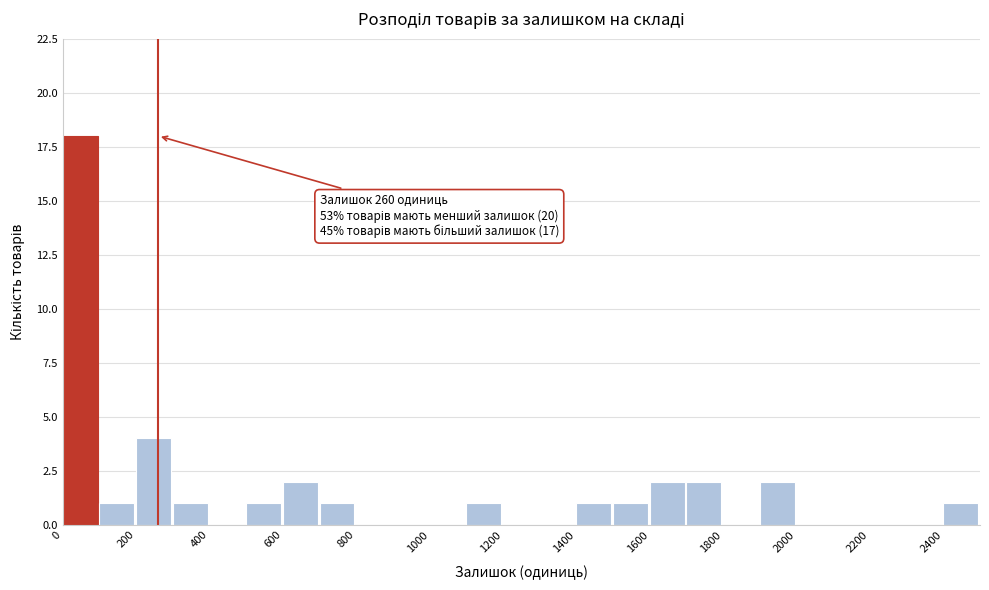

Which range on the x-axis has the tallest bar?

0 to 100